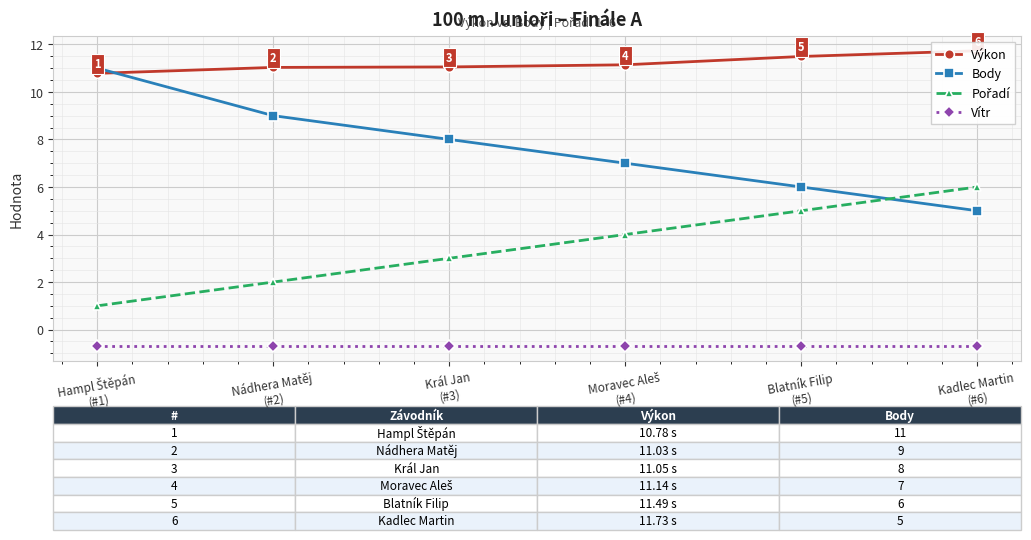

How many intersections are there between Body and Pořadí?

1